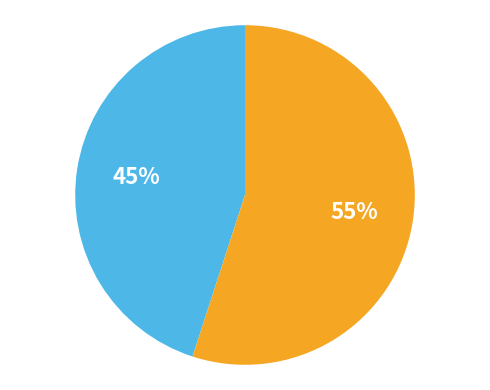

To the nearest percent, what is the difference between the largest and smallest slice percentages?

10%